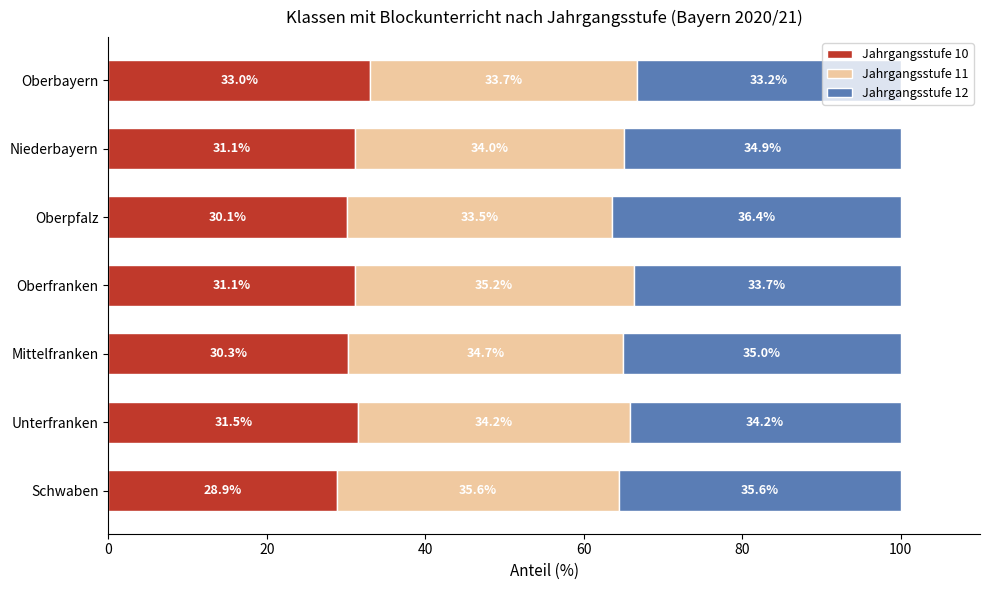

The Jahrgangsstufe 10 series shows 48.7 at Oberfranken. True or false?

False